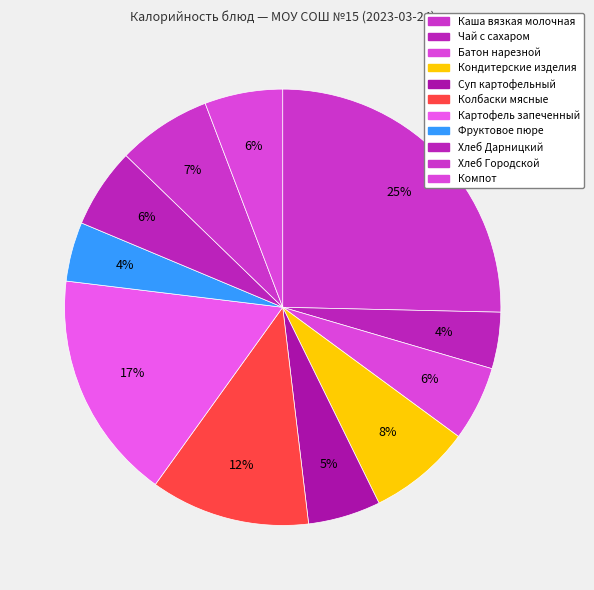

How many slices are in this pie chart?

11